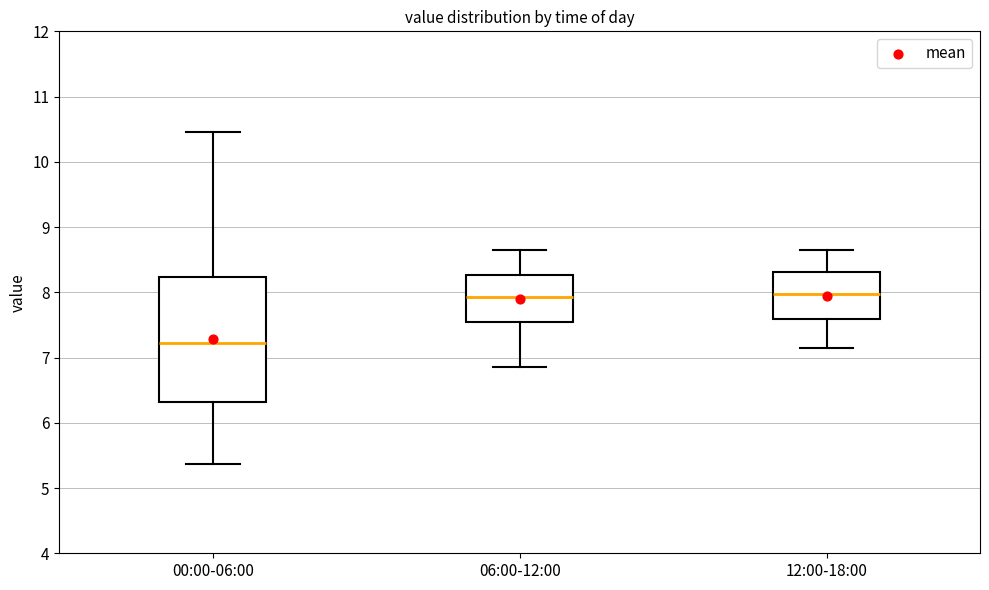

Comparing the boxes themselves (not the whiskers), which one is the tallest?

00:00-06:00